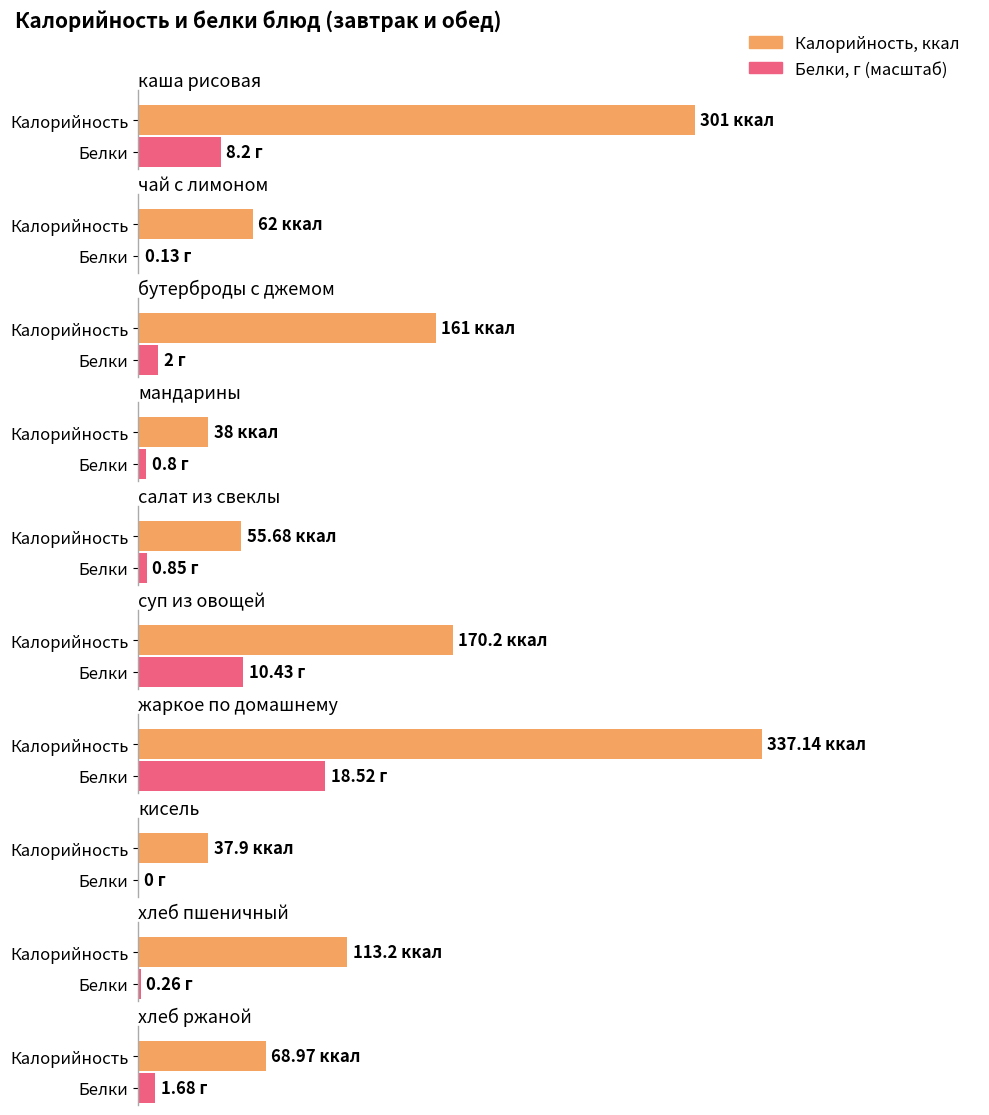

What is the value of the Калорийность bar at the 4th from the left?

38.0